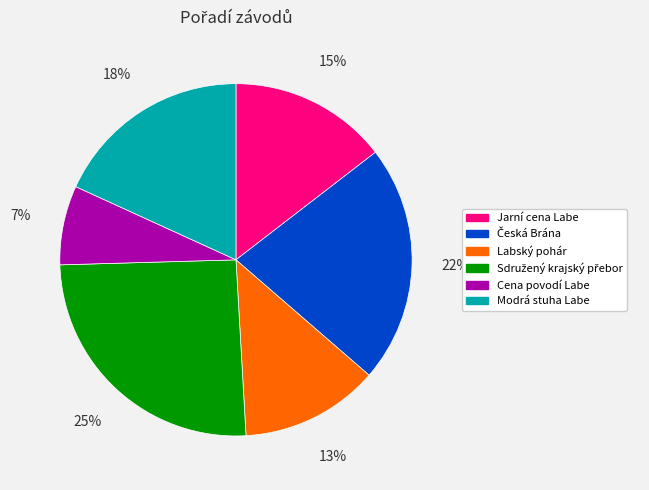

What percentage is the Jarní cena Labe slice, to the nearest percent?

15%